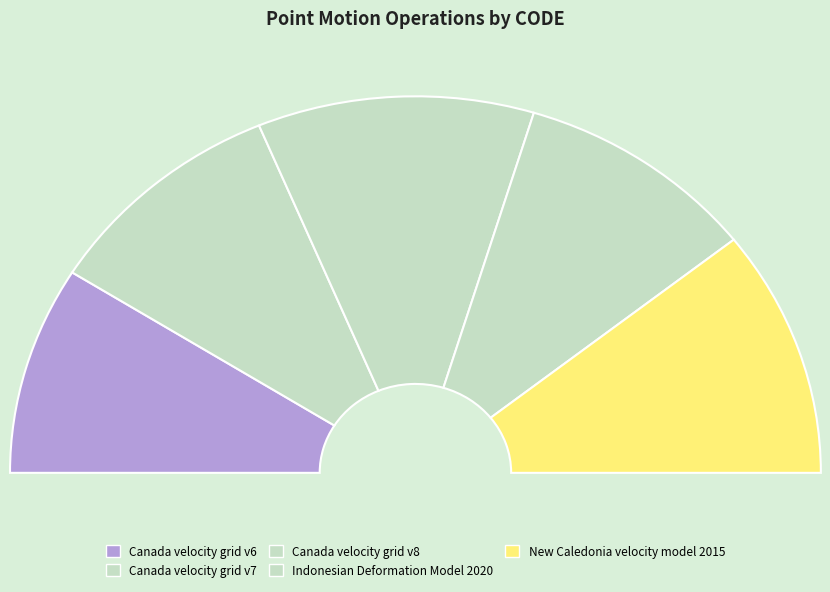

Does Canada velocity grid v7 account for over 50% of the chart?

No